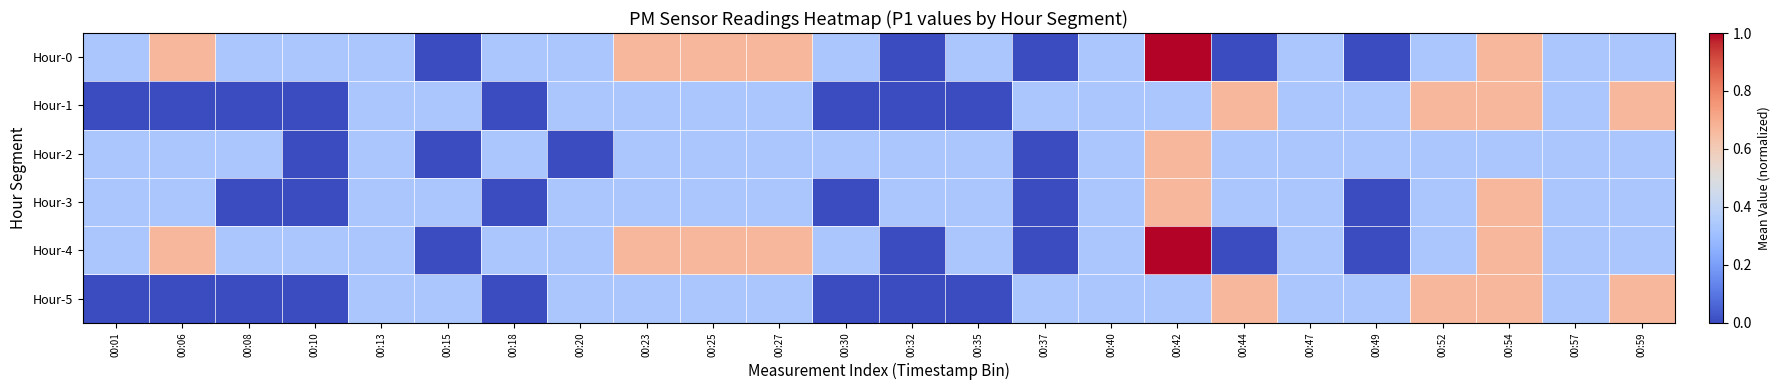

Which has a higher value, 00:01 or 00:37?

00:01